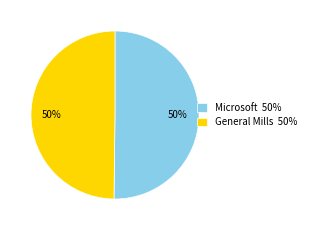

True or false: Microsoft accounts for 50% of the total.

True